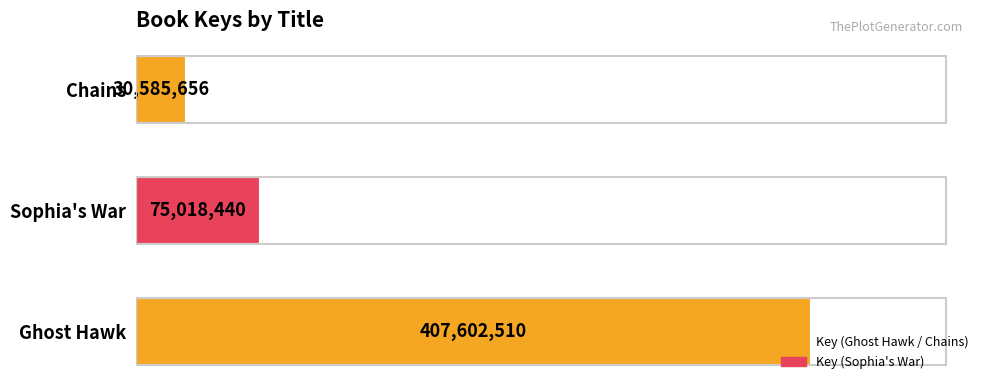

Rank the categories by value from lowest to highest.

Chains, Sophia's War, Ghost Hawk